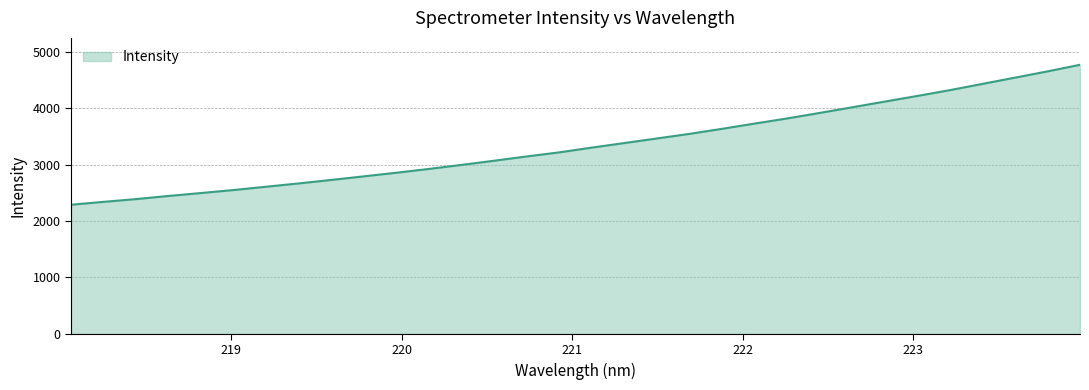

What is the maximum value shown in the chart?

4767.3